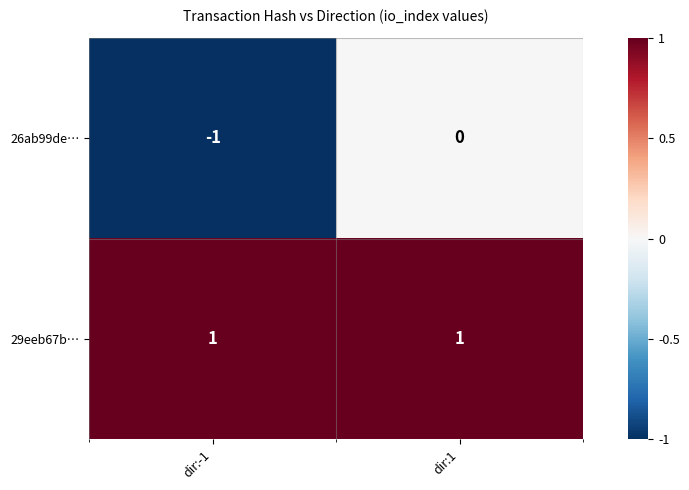

Which series has the largest total across all categories?

29eeb67b…